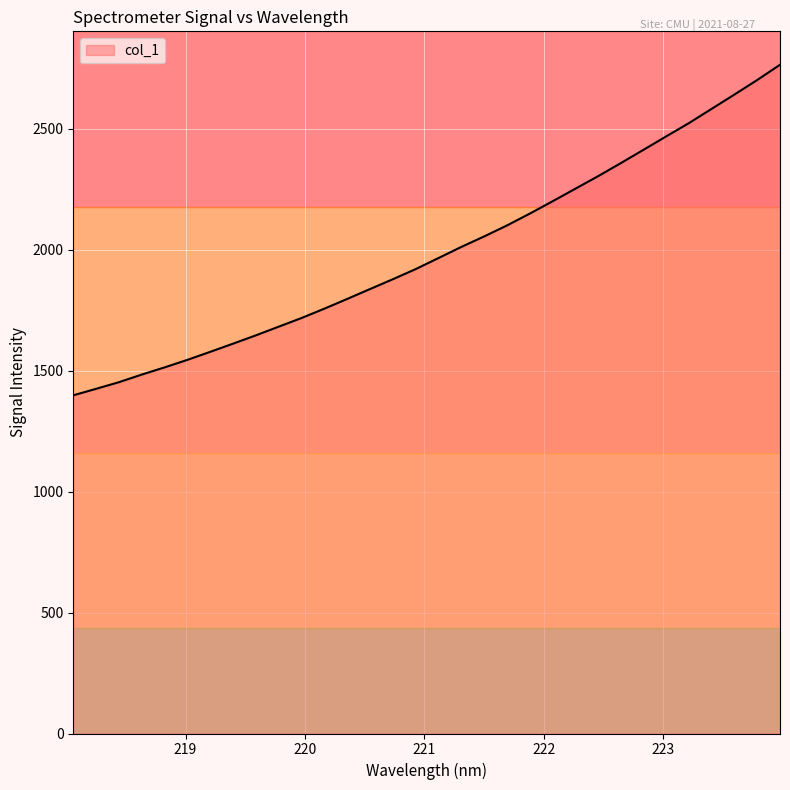

What is the difference between the maximum and minimum values?

1366.9